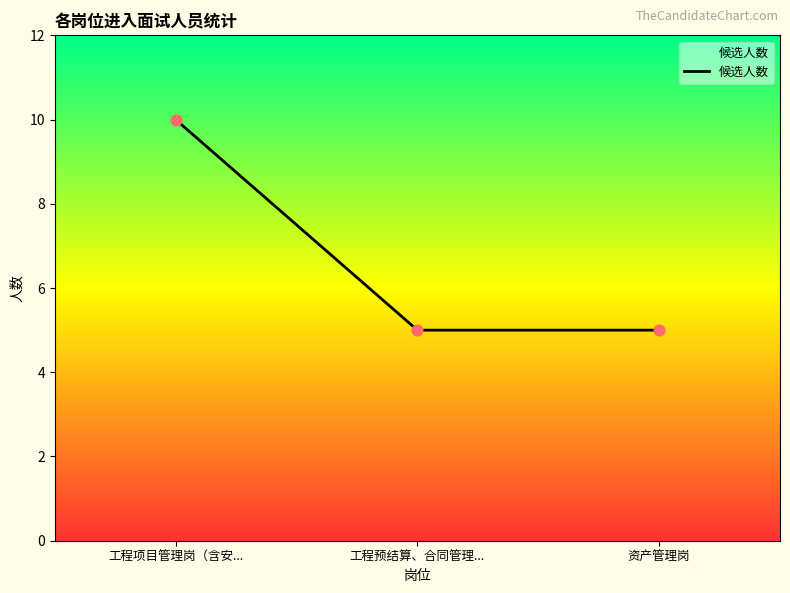

Approximately how many times larger is the value at 资产管理岗 compared to 工程项目管理岗（含安...?

0.5